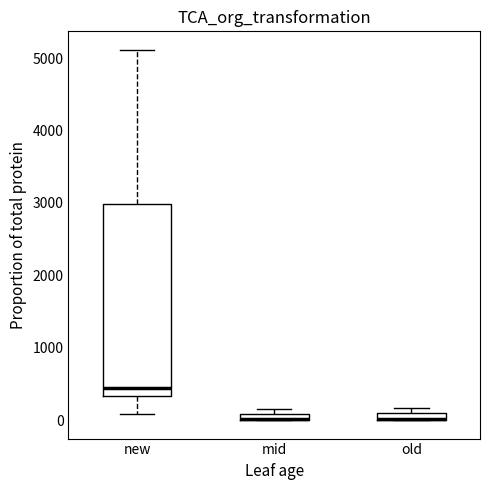

Which box is the tallest, from its lower edge to its upper edge?

new